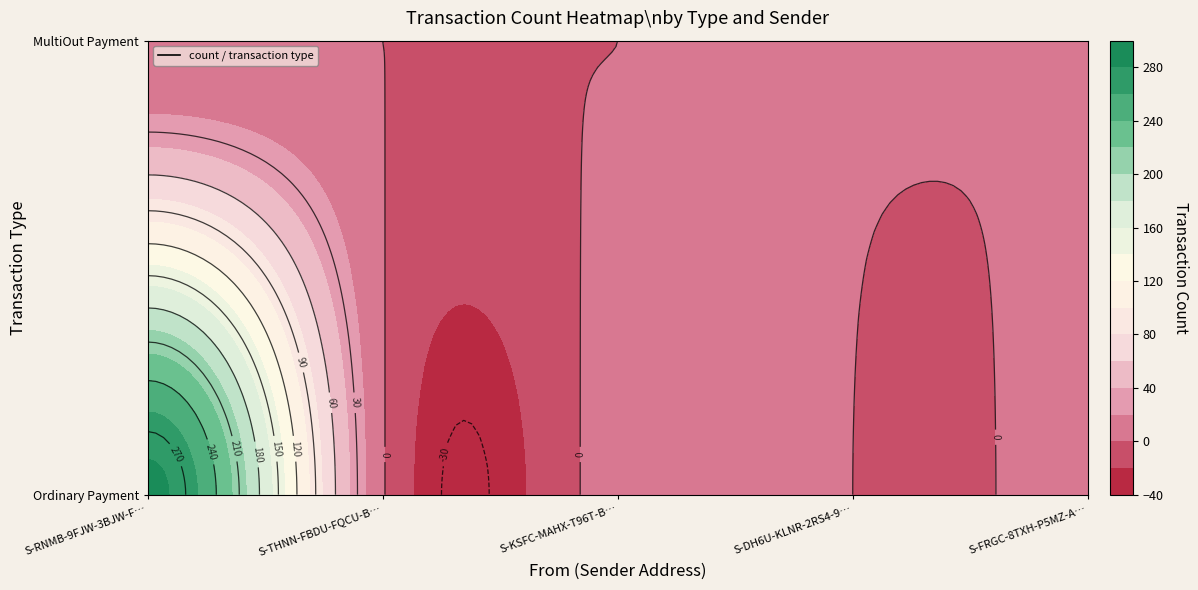

Which has a higher value, S-KSFC-MAHX-T96T-BXFMP or S-FRGC-8TXH-P5MZ-AF9ZC?

S-KSFC-MAHX-T96T-BXFMP